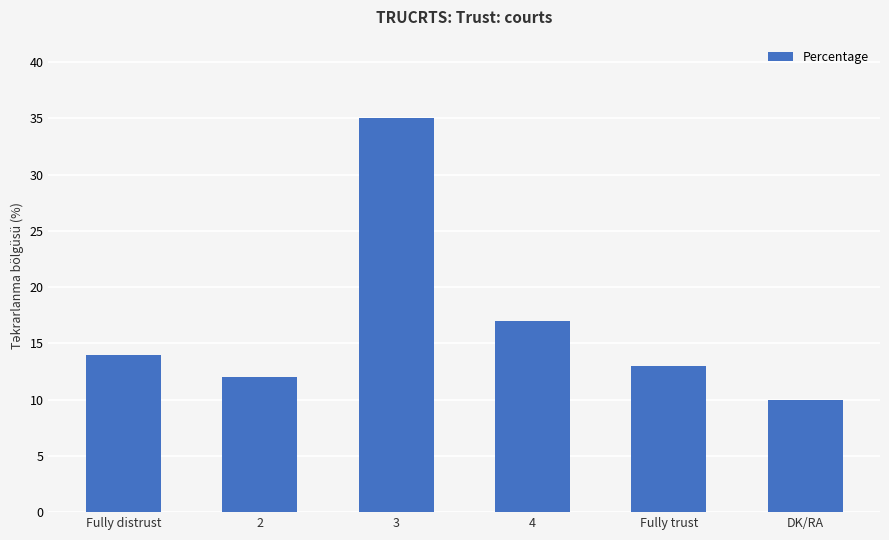

Are the bars horizontal?

No